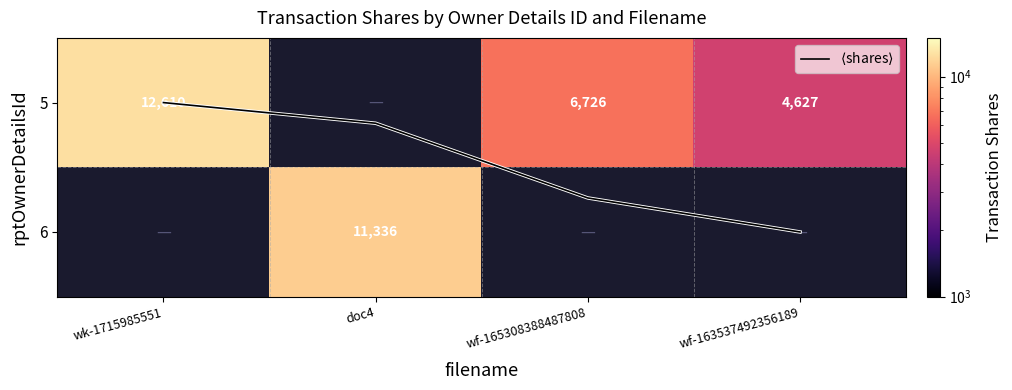

What is the difference between the maximum and second lowest values in the $\langle$shares$\rangle$ series?

0.8